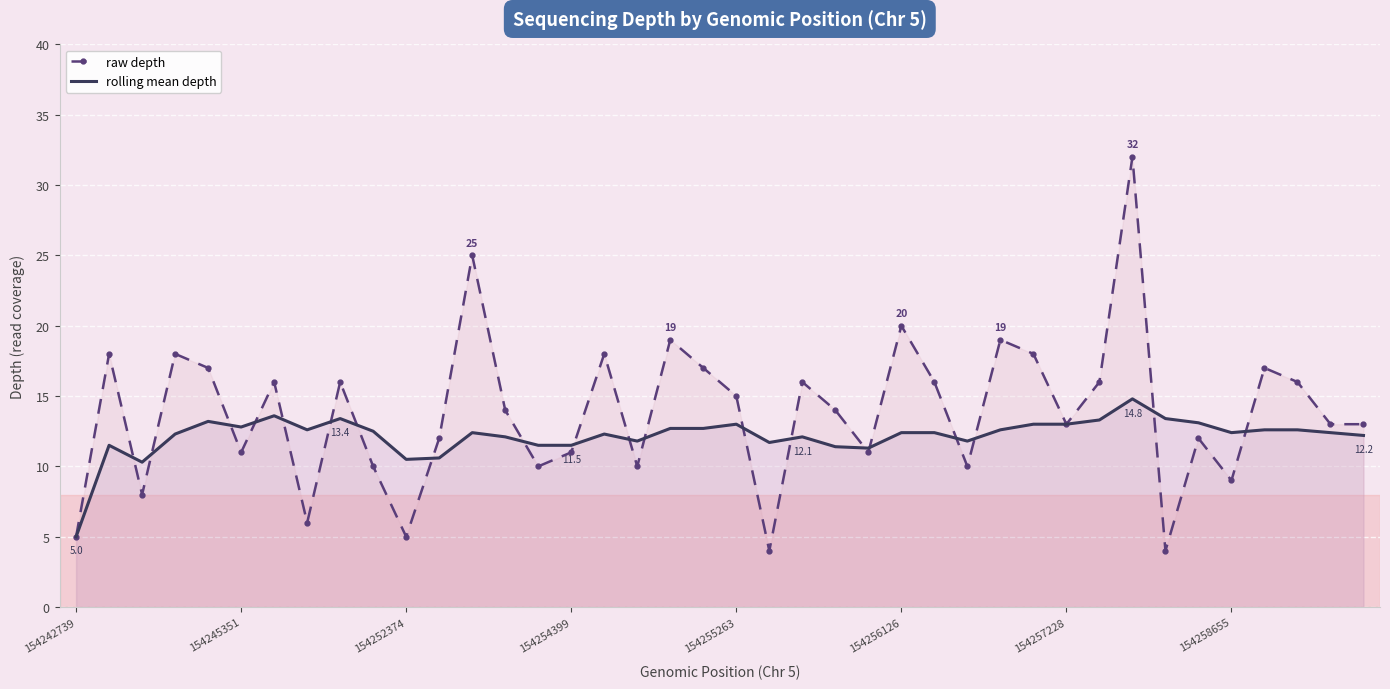

At how many categories does at least one series exceed 19?

3